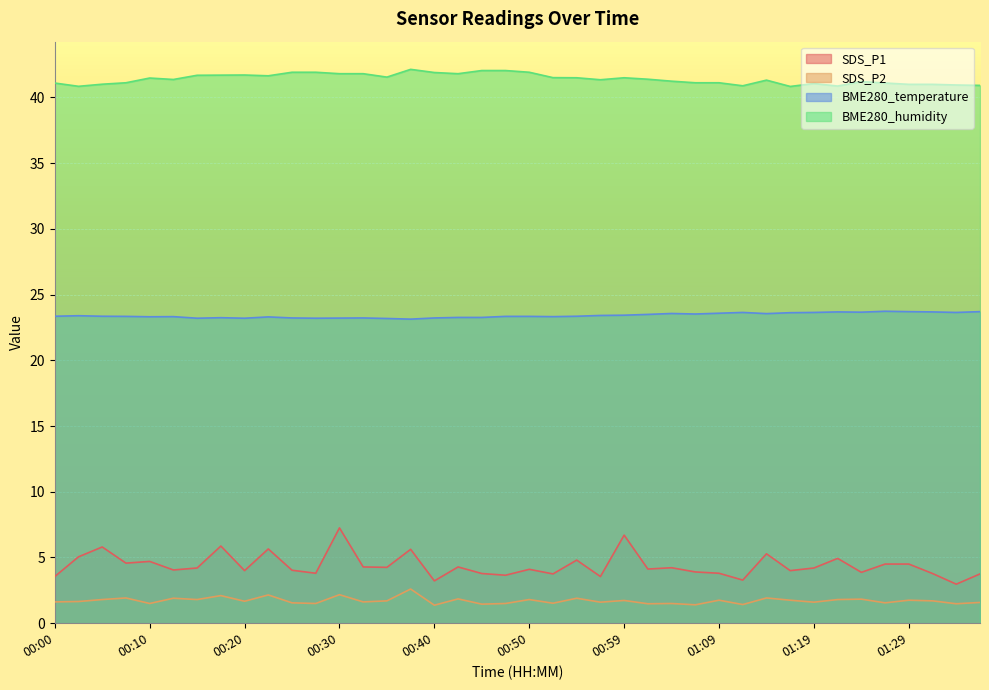

What is the highest value of the BME280_temperature series?

23.7